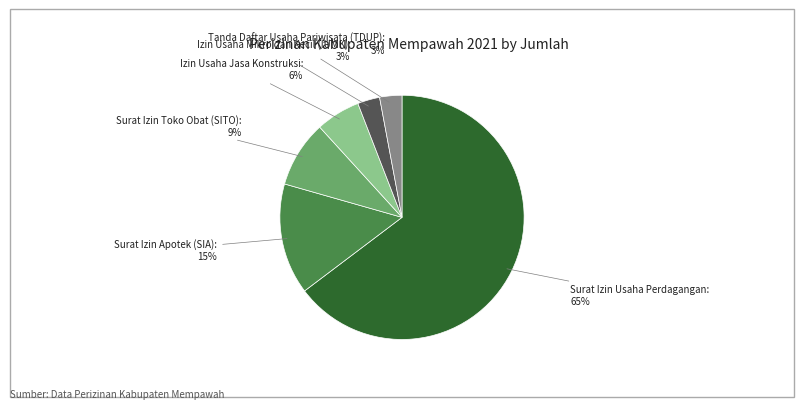

Which category accounts for the majority?

Surat Izin Usaha Perdagangan